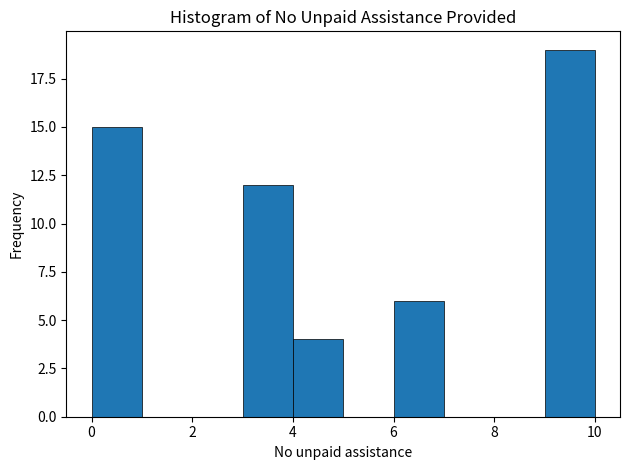

Reading left to right, list every bar in this chart as the range it spans on the x-axis followed by its height. The values are not printed on the chart, so give them approximately, as read against the axis.

0 to 1: 15
1 to 2: 0
2 to 3: 0
3 to 4: 12
4 to 5: 4
5 to 6: 0
6 to 7: 6
7 to 8: 0
8 to 9: 0
9 to 10: 19